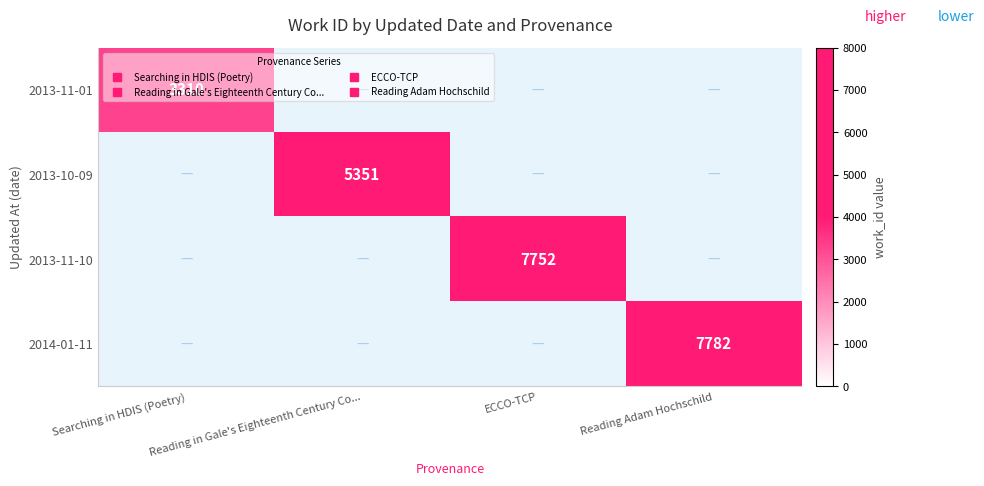

What is the spread (max minus min) of values at ECCO-TCP?

7752